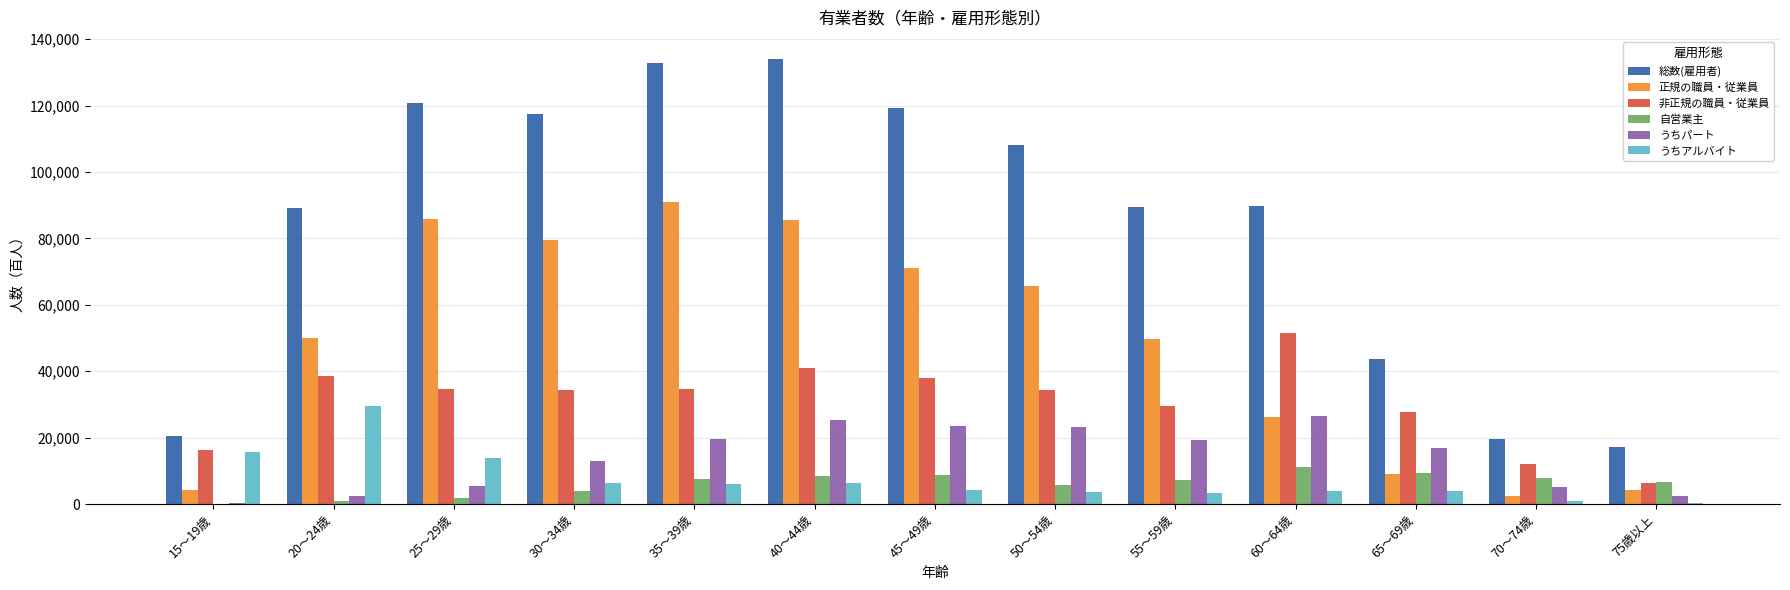

Which series has the widest spread of values?

総数(雇用者)